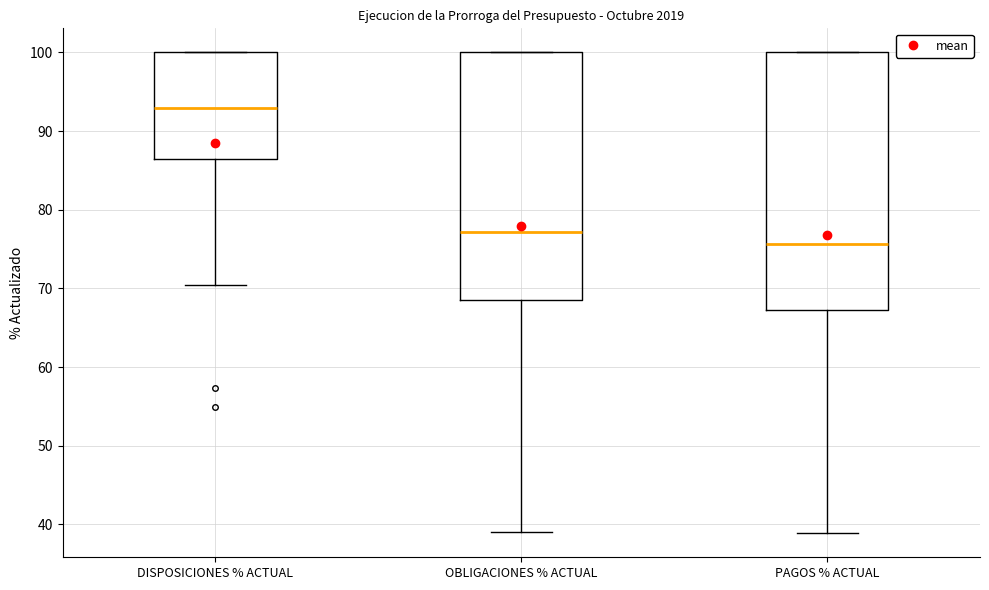

Which box's median line is the highest?

DISPOSICIONES % ACTUAL